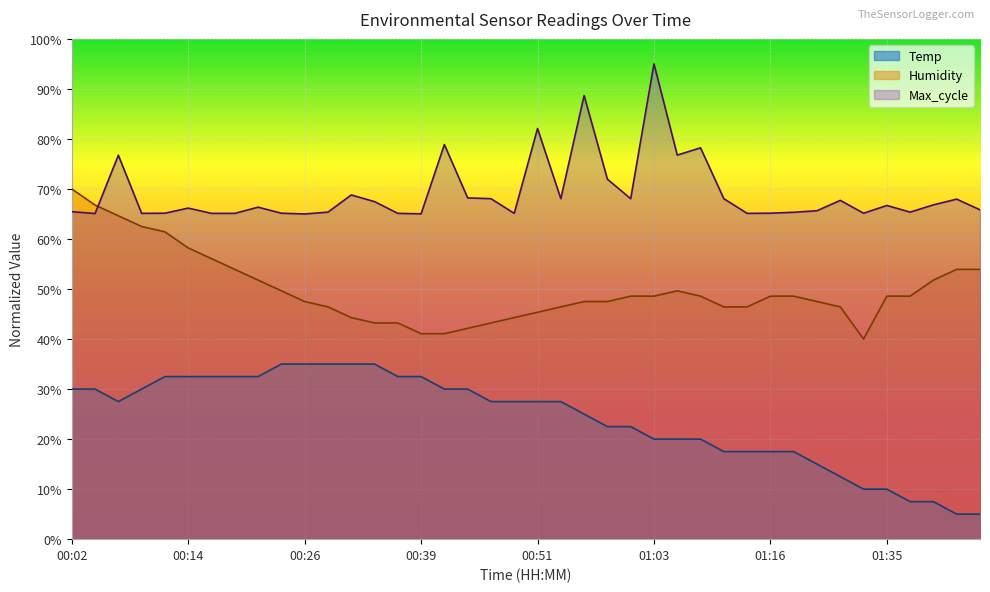

Which category has the highest value across all series?

01:03